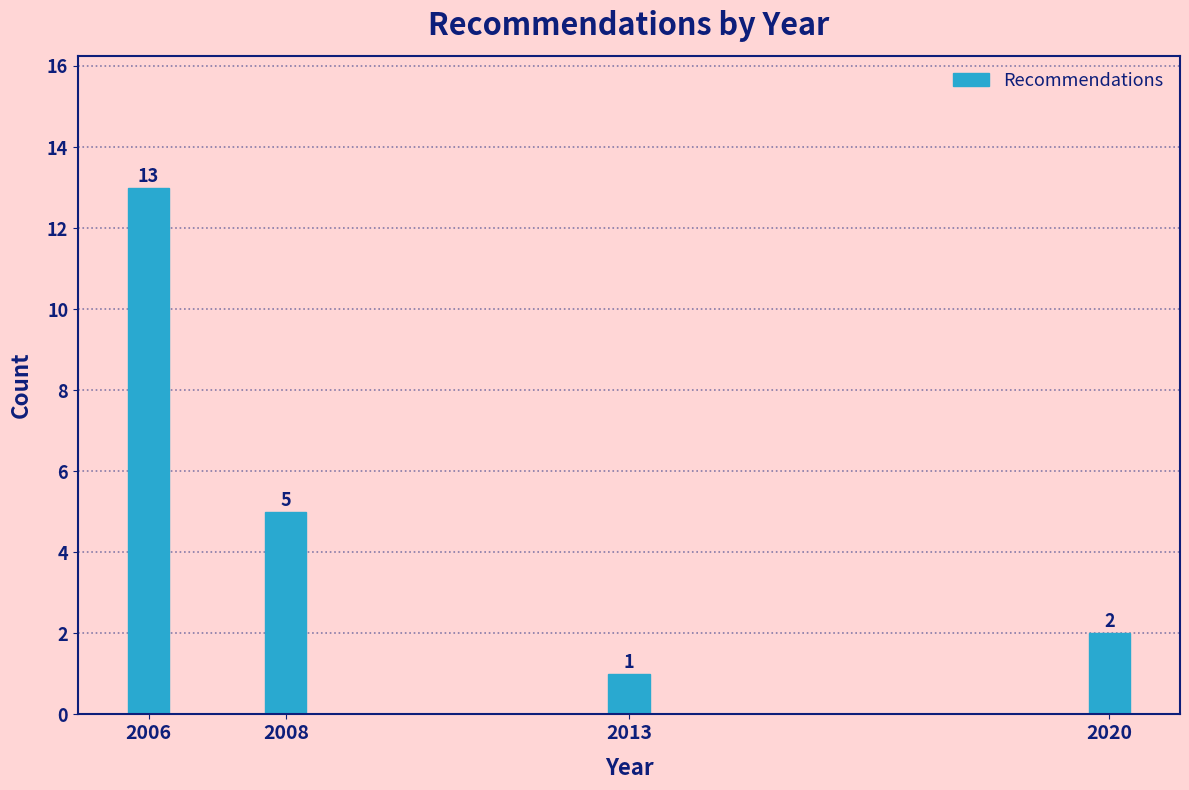

Reading right to left, what are all the values shown in this chart?

2	1	5	13